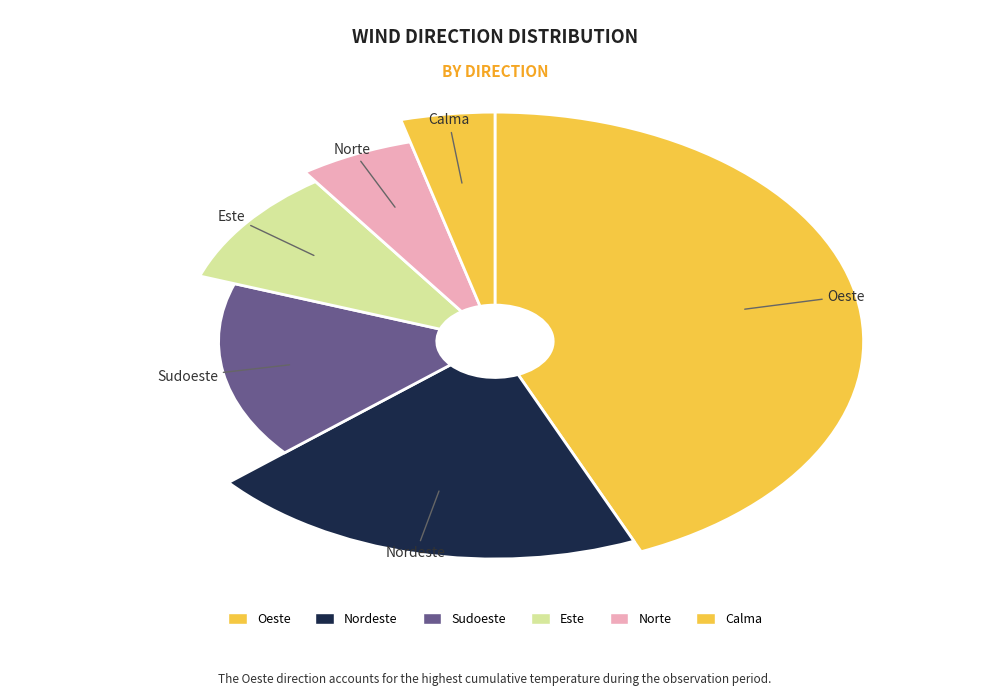

Between Sudoeste and Sudoeste, which is larger?

Sudoeste